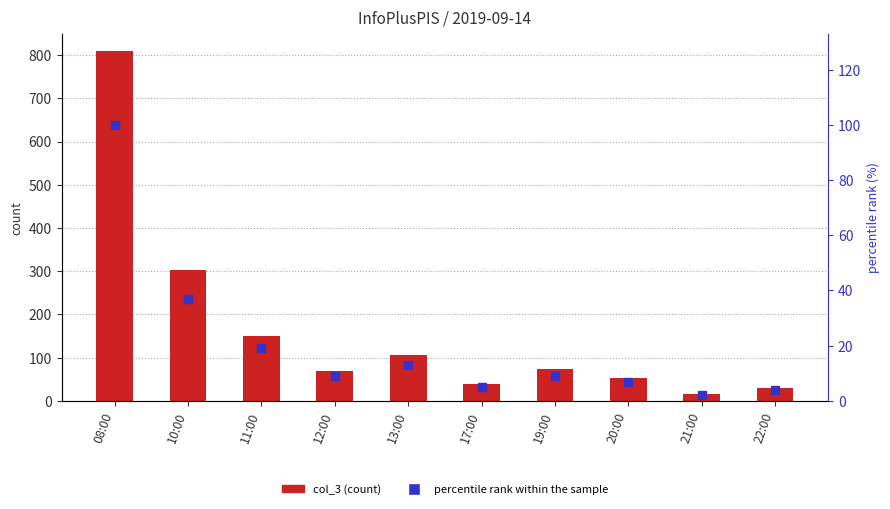

What is the spread (max minus min) of values at 22:00?

25